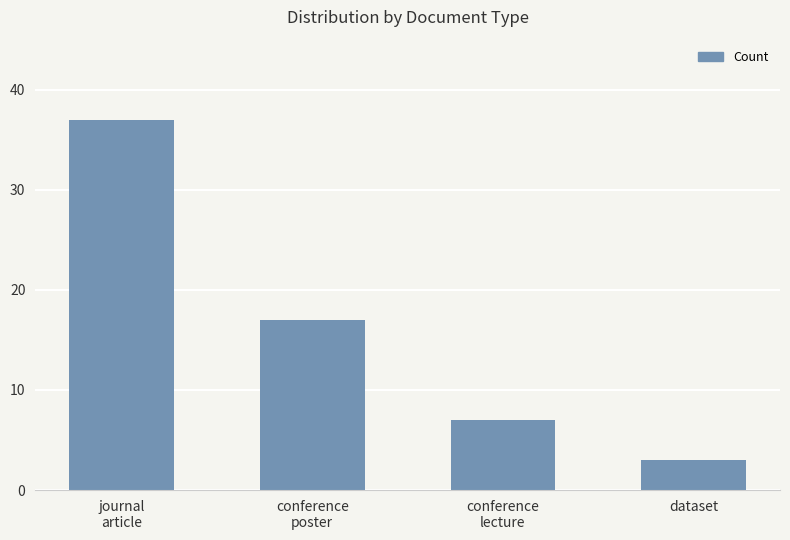

Does the chart contain any negative values?

No